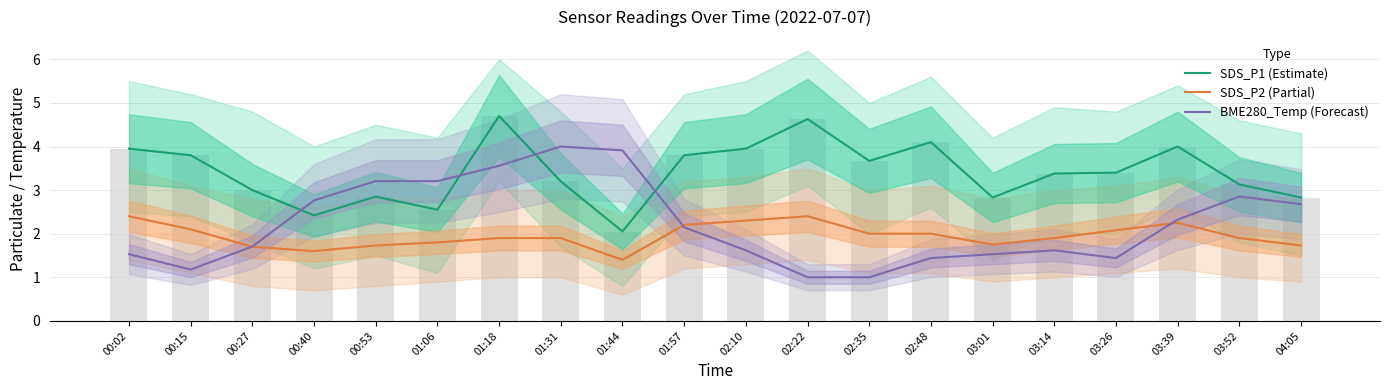

What is the total value across all series at 01:57?

8.1